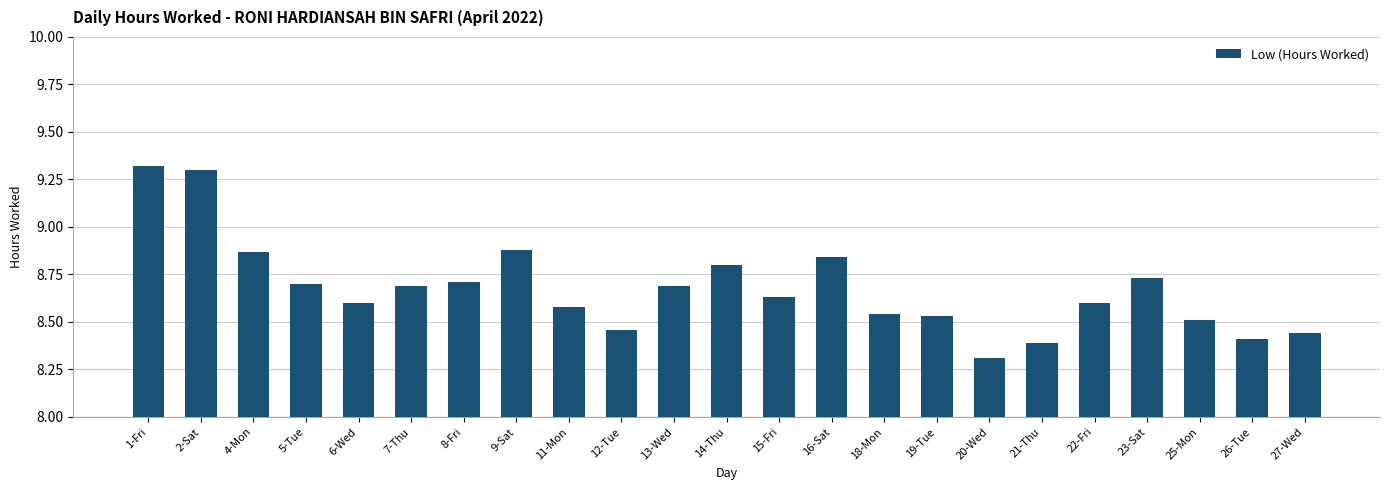

Which label corresponds to the smallest value in the chart?

20-Wed